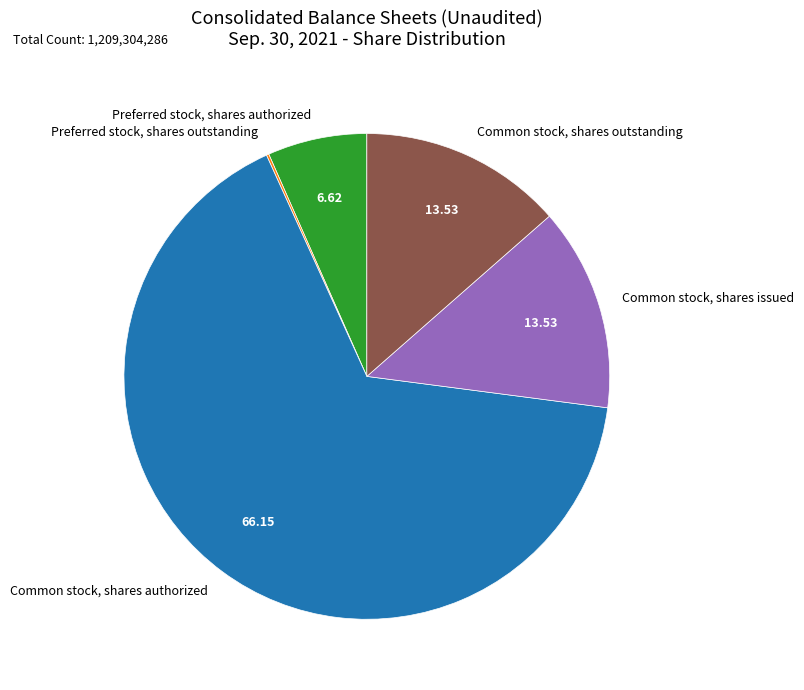

Which category has the biggest portion of the pie?

Common stock, shares authorized